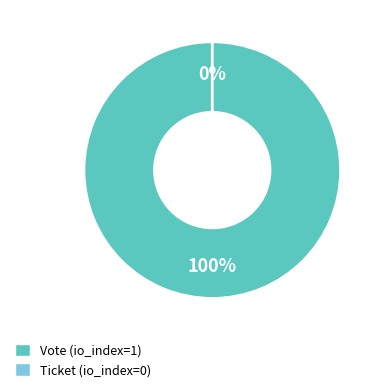

What percentage is NOT represented by Ticket (io_index=0)?

100.0%